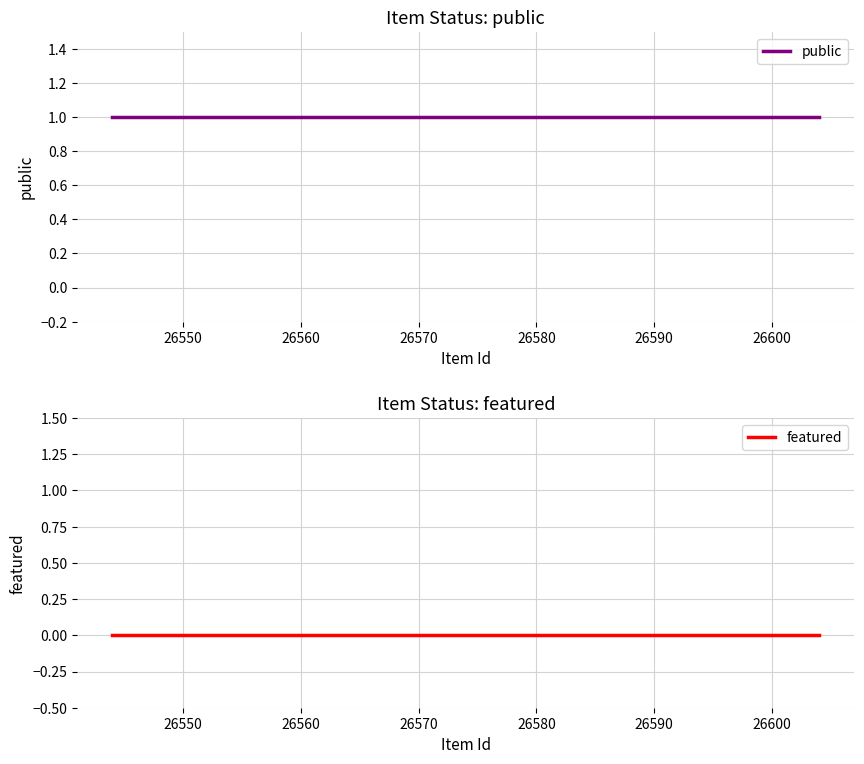

Does the chart display data point markers on the line(s)?

No